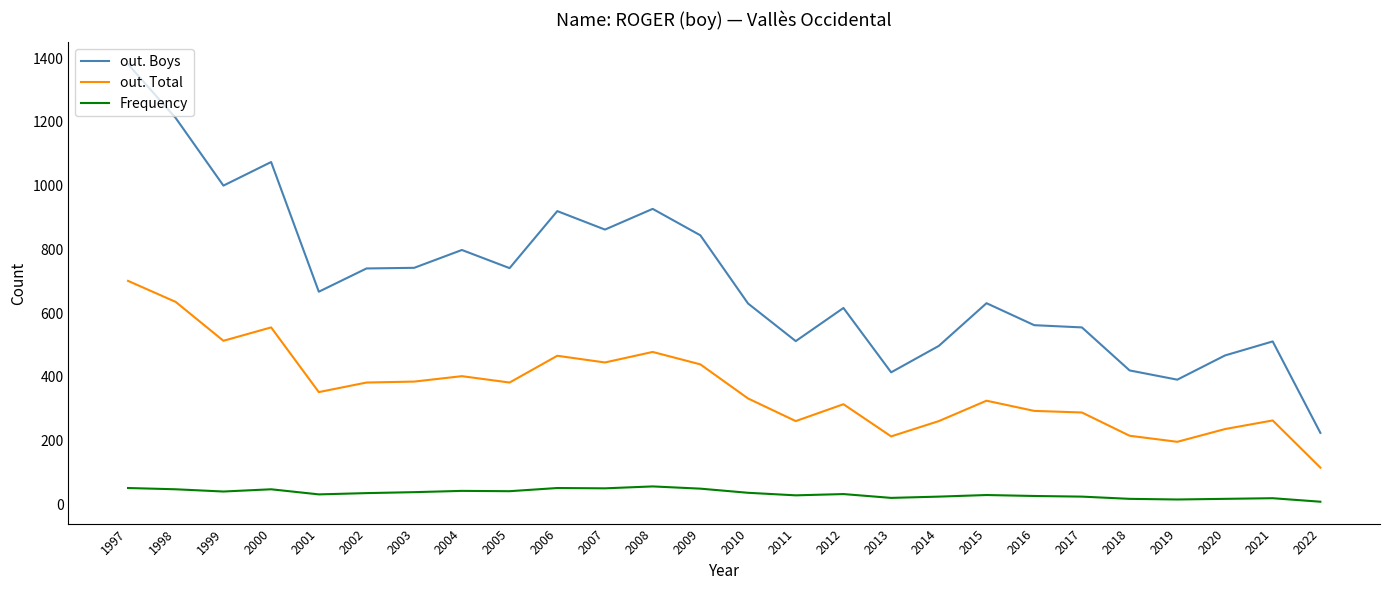

True or false: out. Total and out. Boys cross at least once.

False